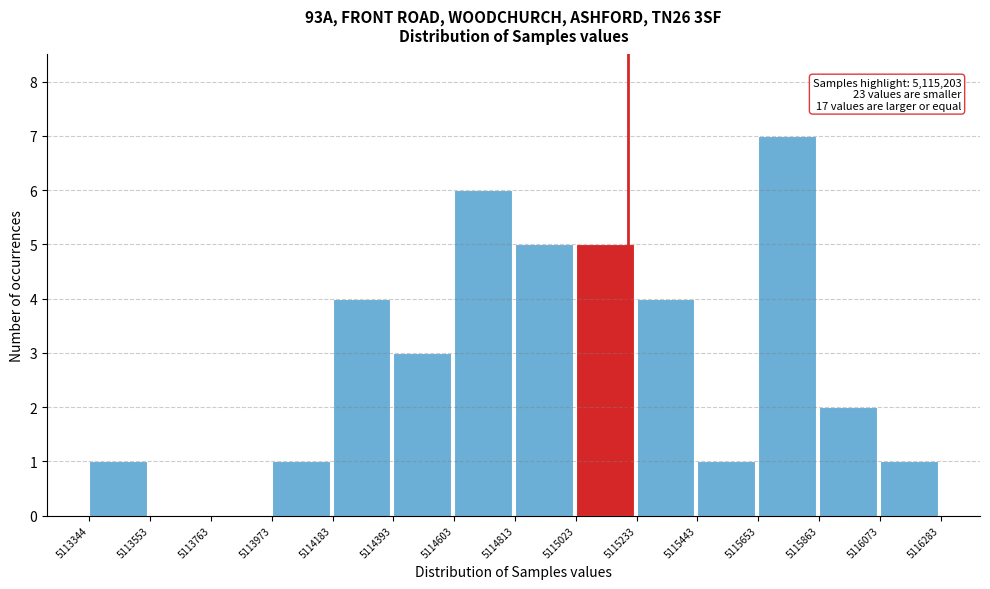

Over which range of the x-axis is the bar tallest?

5115653 to 5115863